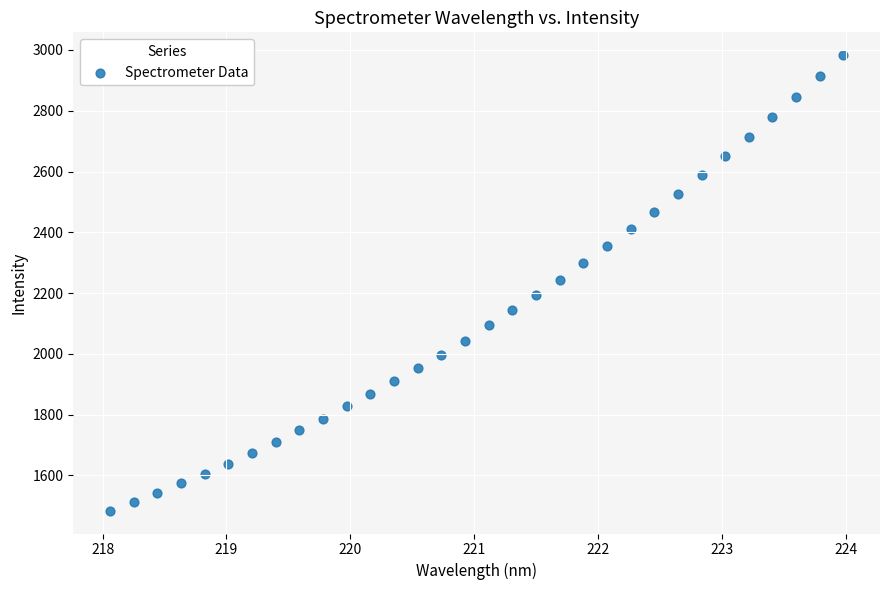

What is the range of X values (max minus min)?

5.9